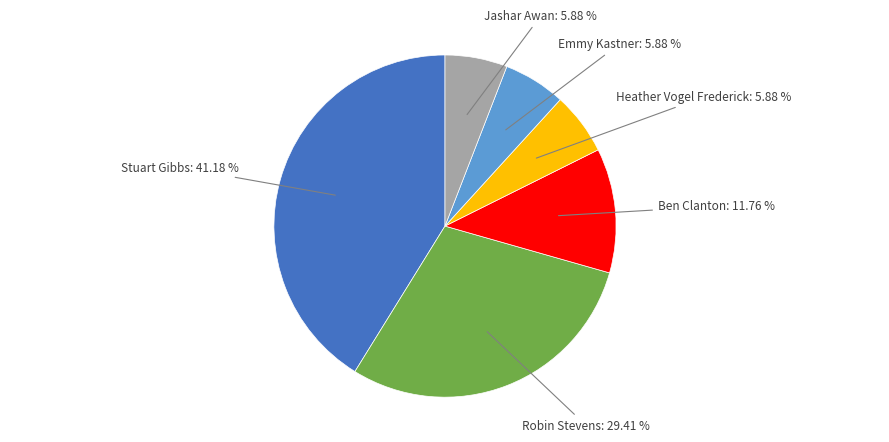

Count the number of slices in the pie.

6